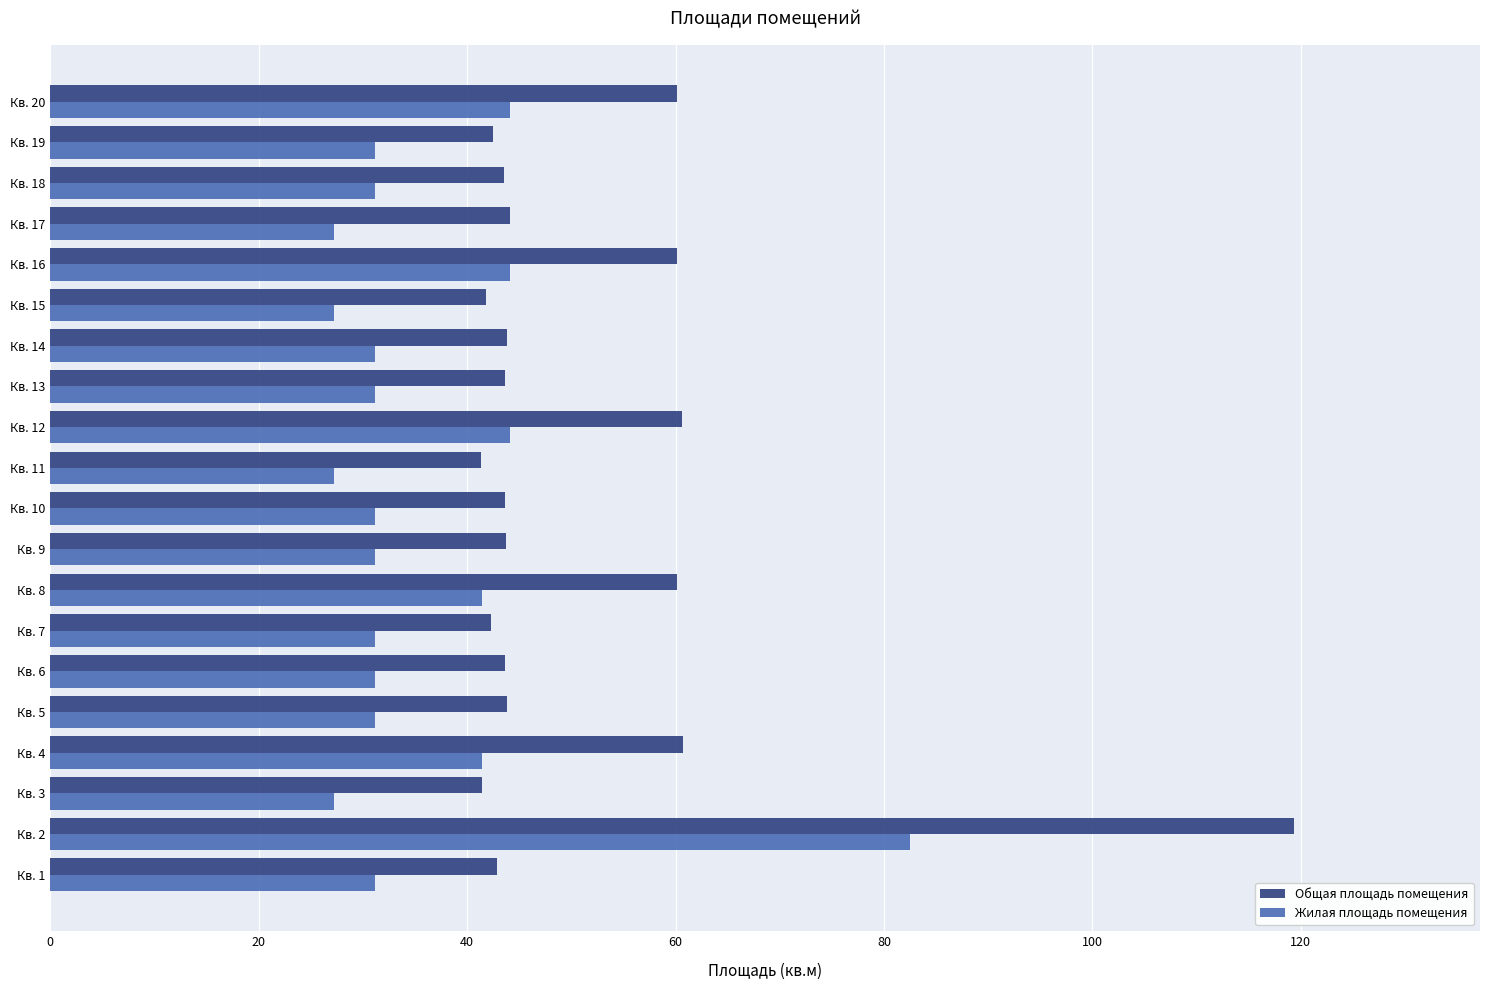

Which series has the largest range (max minus min)?

Общая площадь помещения